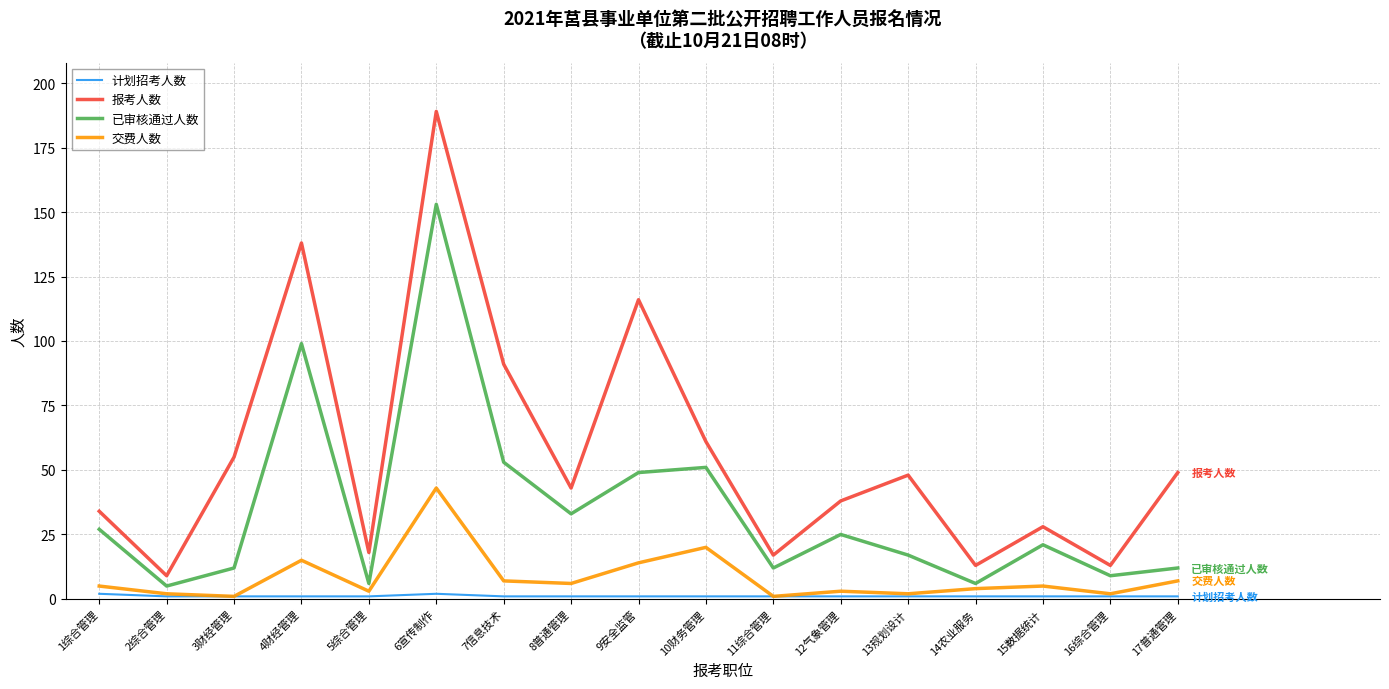

Which series has the widest spread of values?

报考人数